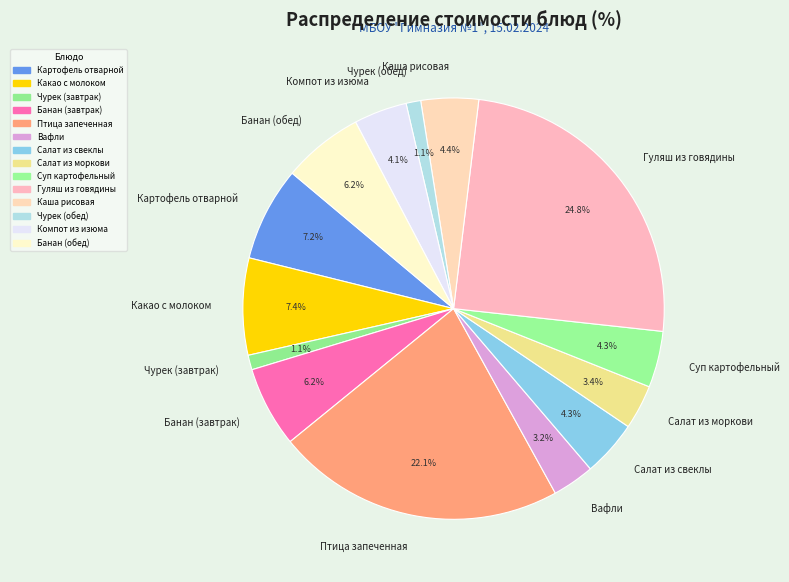

The Чурек (завтрак) slice represents 12% of the pie. True or false?

False